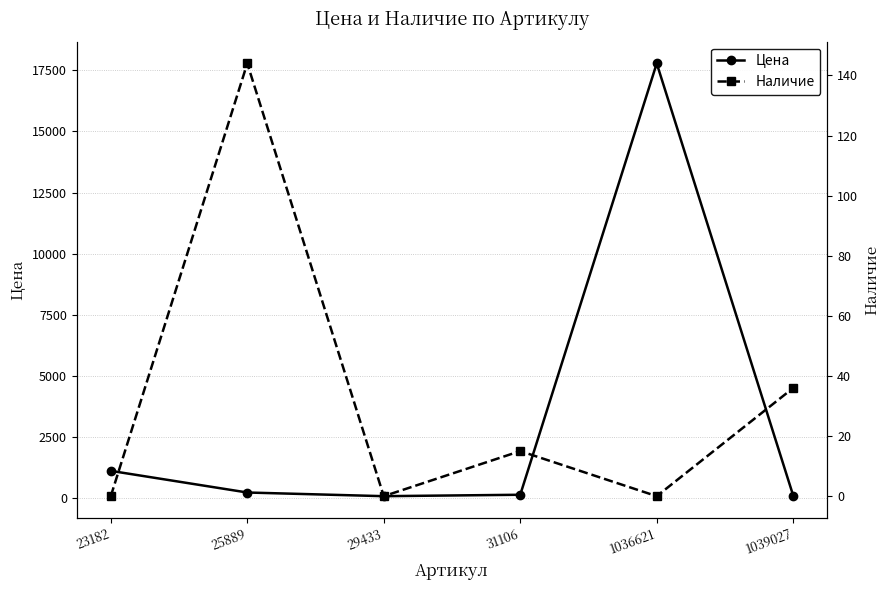

The Цена series shows 91 at 1039027. True or false?

True